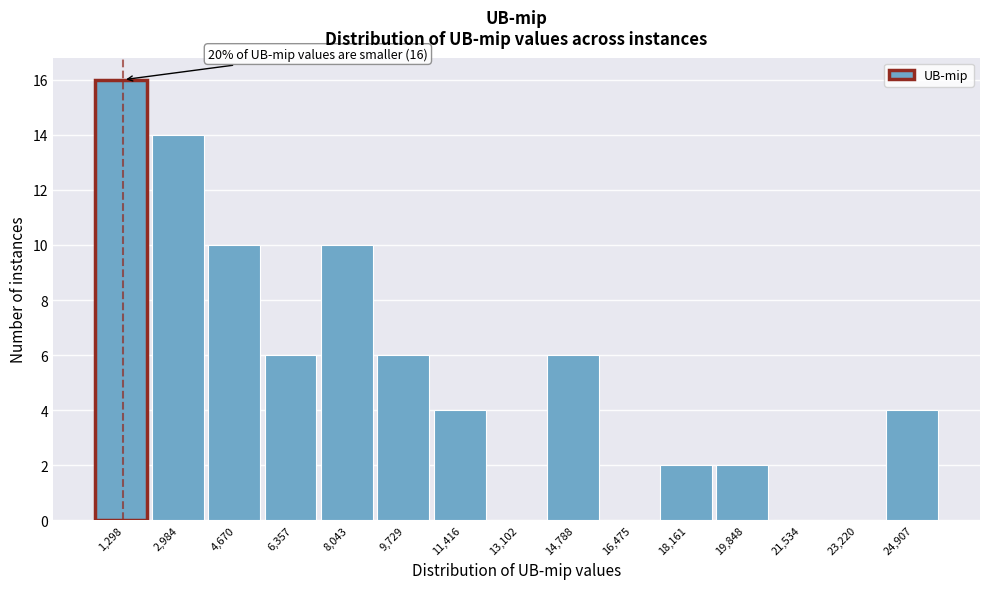

Over which range of the x-axis is the bar tallest?

400 to 2200